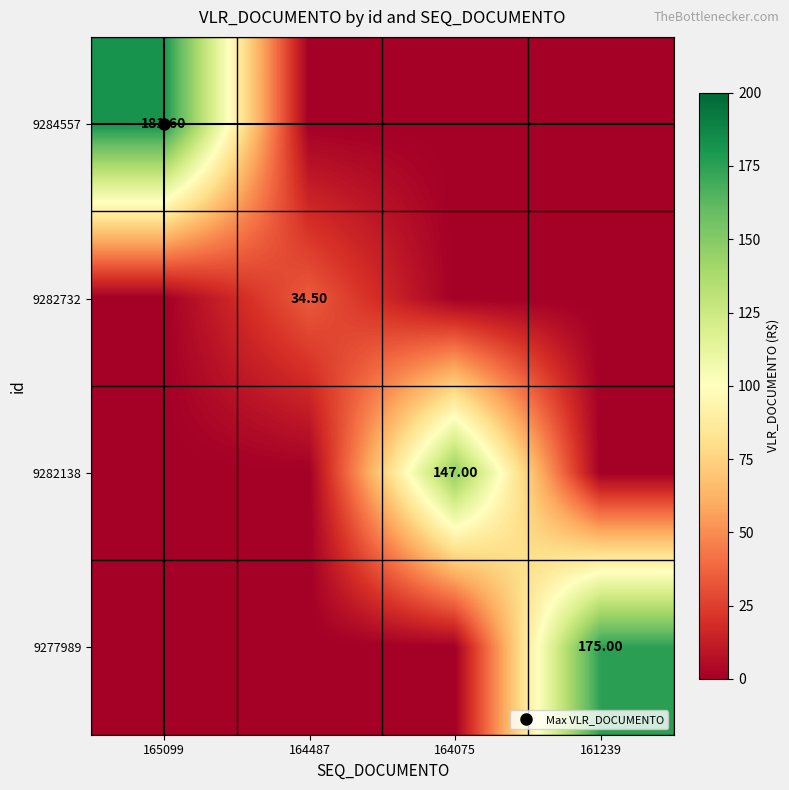

How many positive values does the 9282138 series have?

1